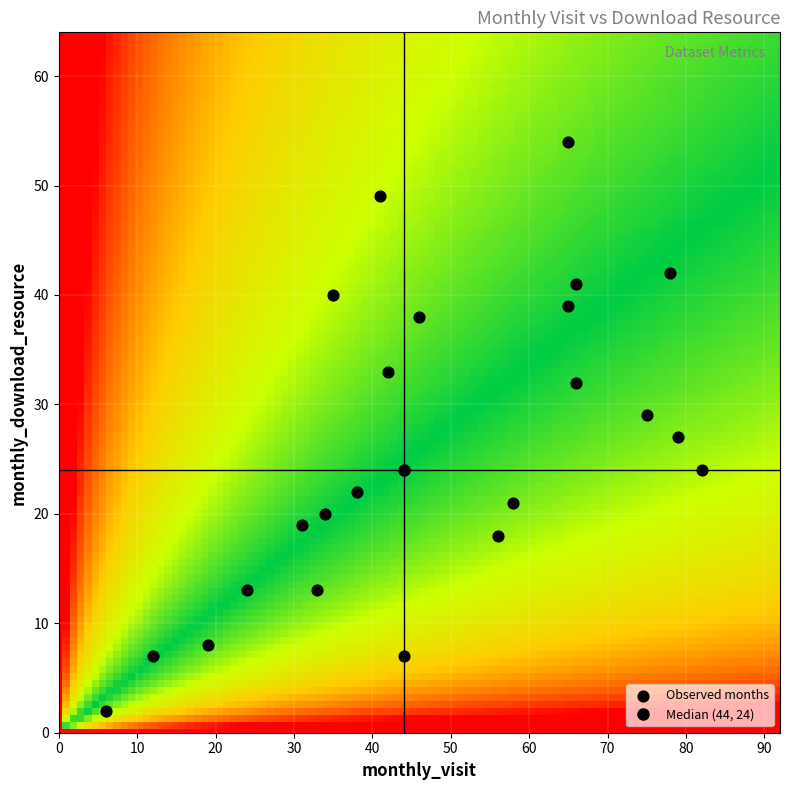

What is the range of Y values (max minus min)?

52